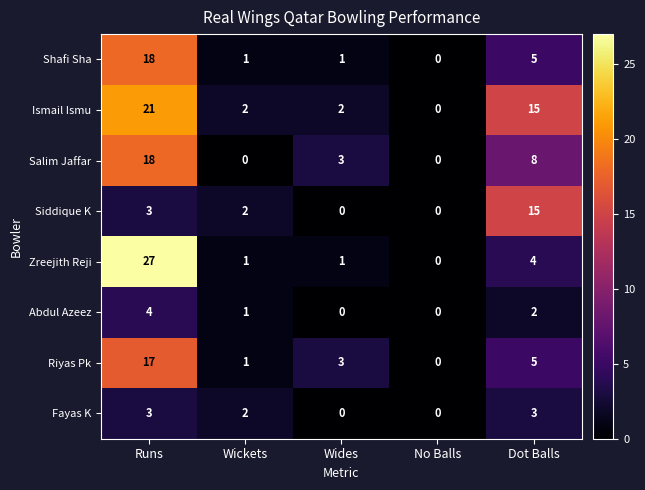

How many positive values does the Siddique K series have?

3